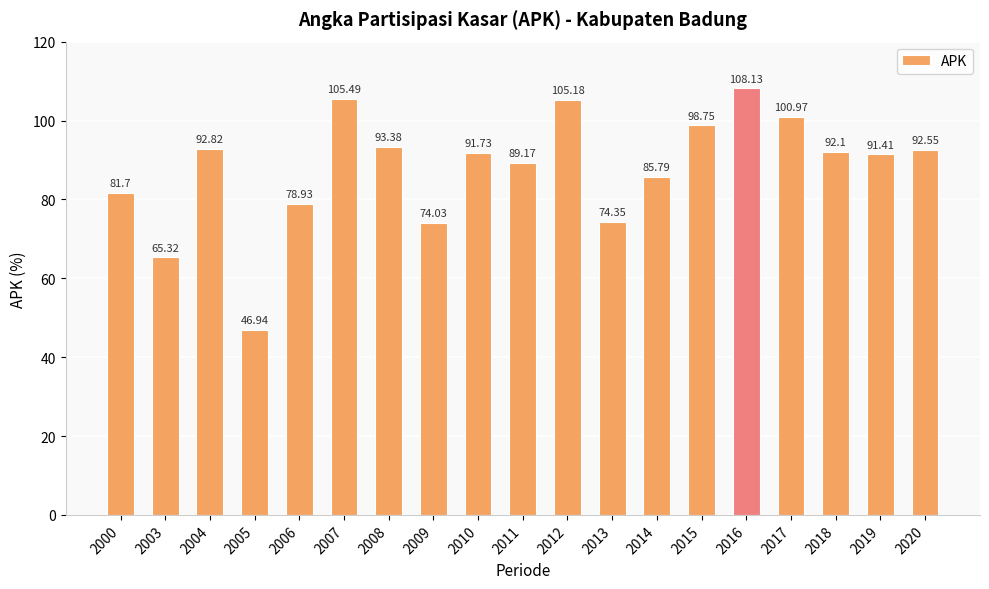

Where does the data first go above 91?

2004